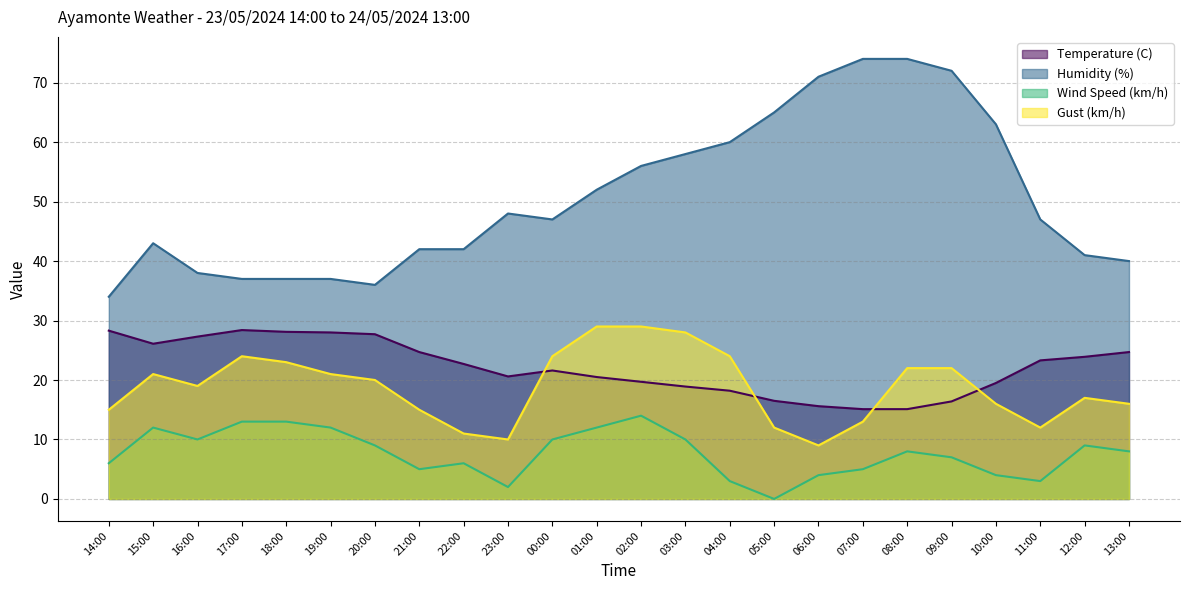

Is the value of Humidity (%) at 17:00 greater than the value of Temperature (C) at 21:00?

Yes